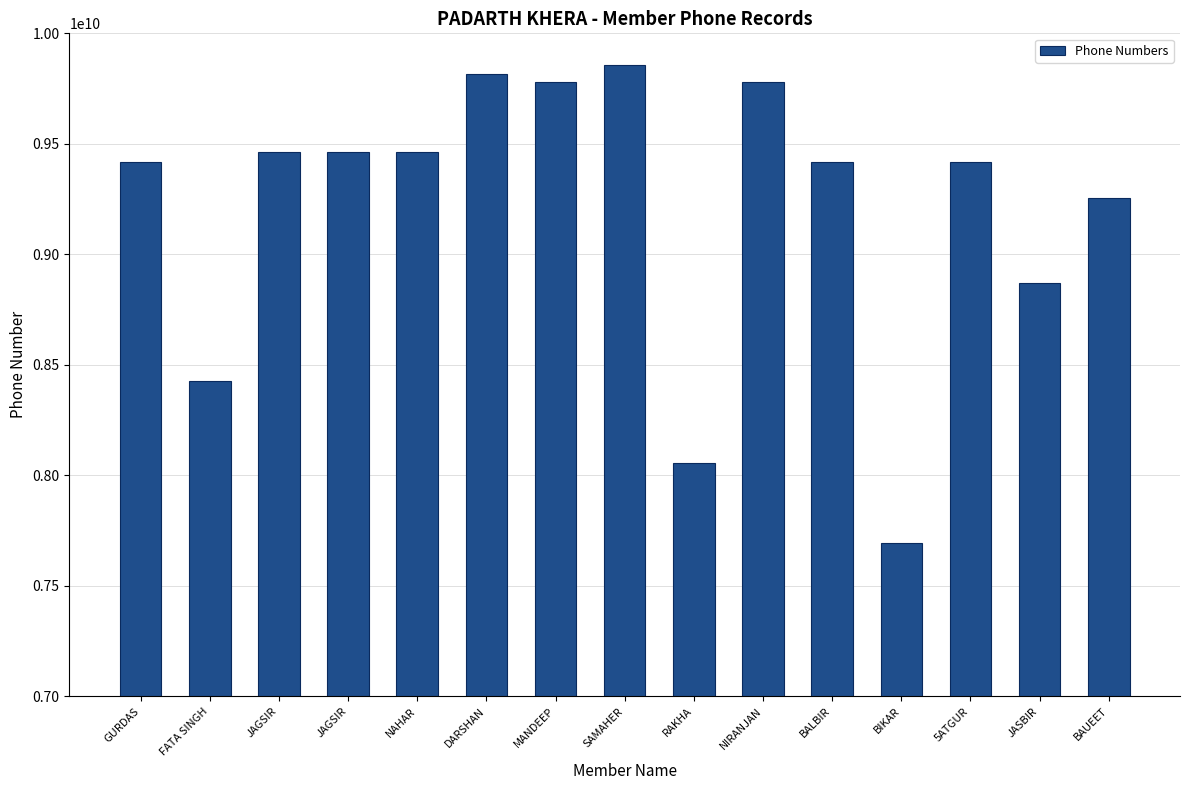

Count the number of categories in the chart.

15